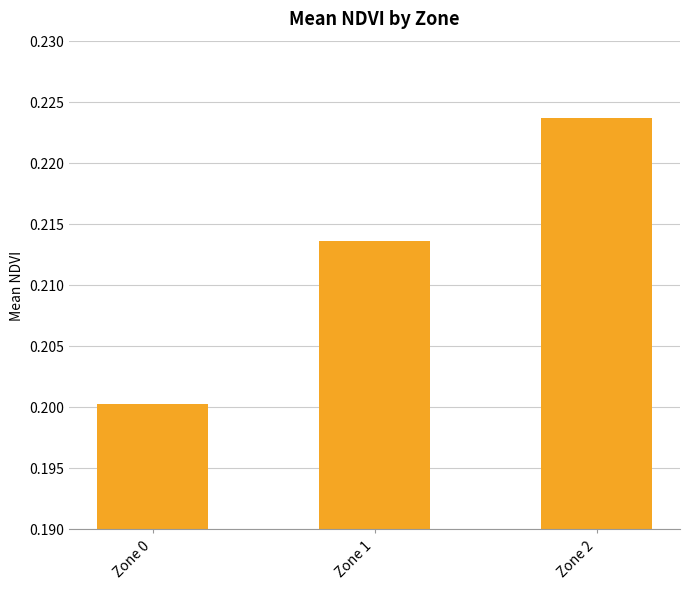

List the labels in order of value, smallest first.

Zone 0, Zone 1, Zone 2